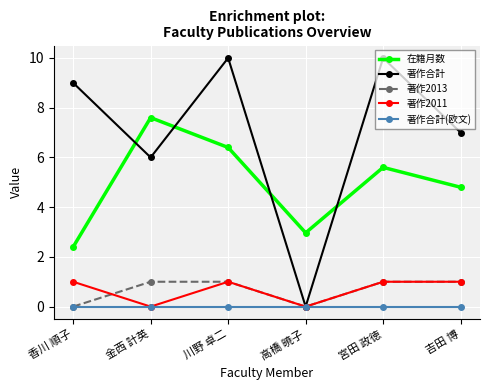

The 著作合計(欧文) series shows 0.0 at 高橋 暁子. True or false?

True